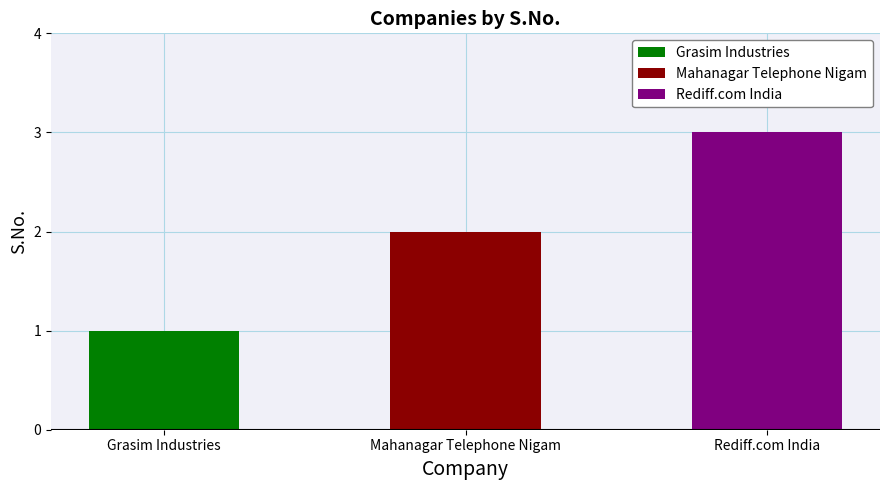

Reading left to right, extract all data points from this chart.

Grasim Industries=1	Mahanagar Telephone Nigam=2	Rediff.com India=3